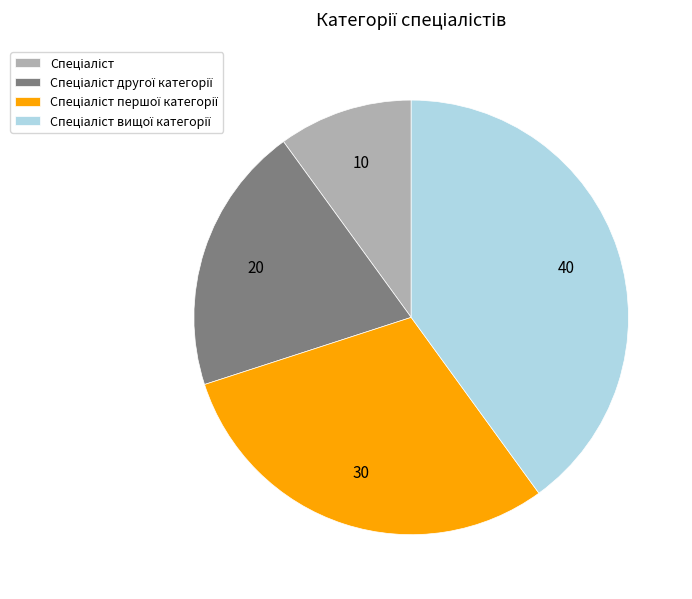

Is there any slice that represents more than half of the pie?

No